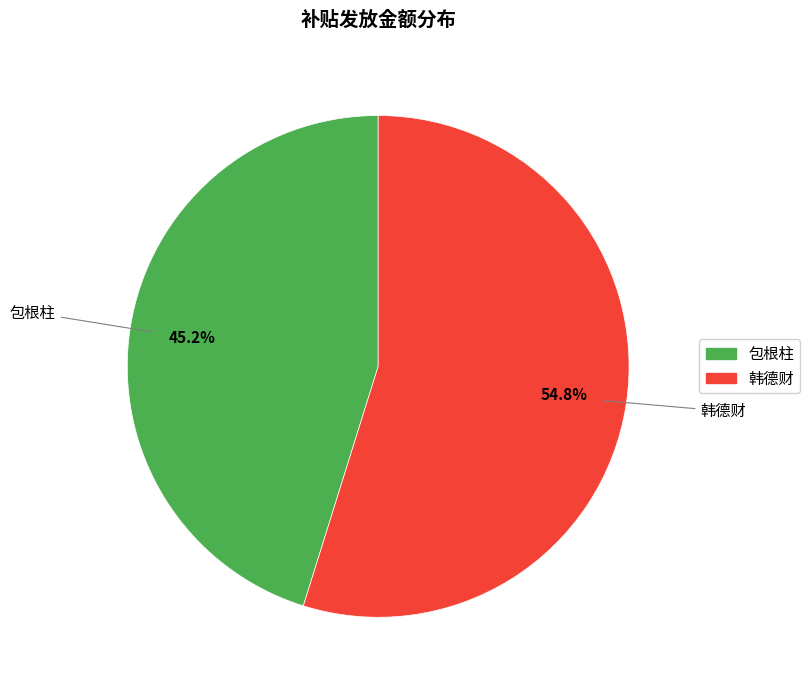

Rank the categories by value from lowest to highest.

包根柱, 韩德财